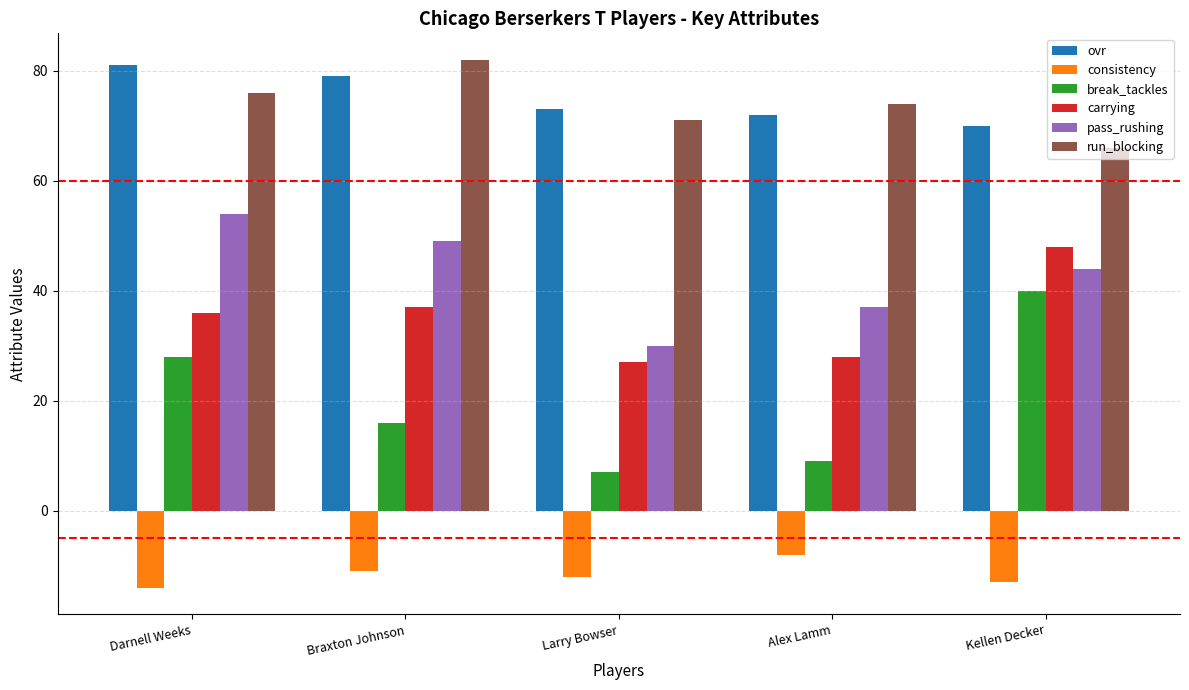

Rank the series by their maximum value, from lowest to highest.

consistency, break_tackles, carrying, pass_rushing, ovr, run_blocking